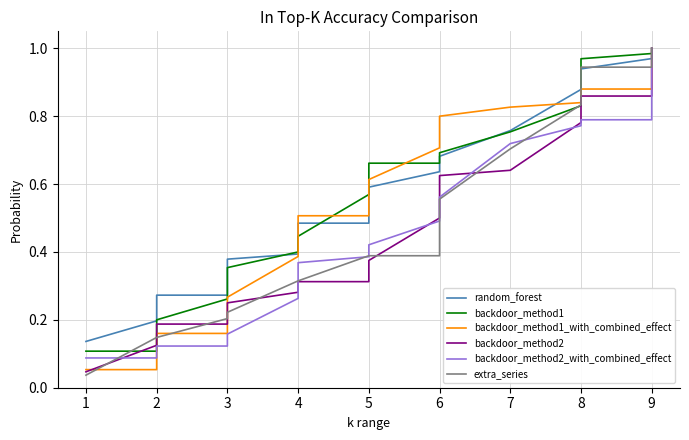

Does the chart have visible grid lines?

Yes